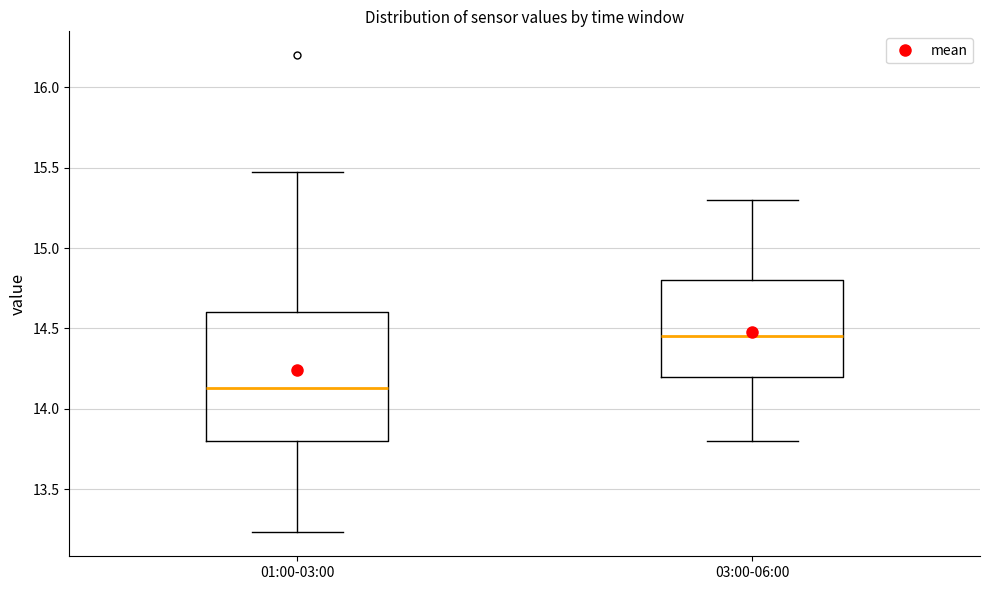

Reading left to right, read every box against the y-axis: the position of its median line, the range the box covers, and the ends of its whiskers. The values are not printed on the chart, so give them approximately, as read against the axis.

01:00-03:00: median 14.15, box 13.80 to 14.60, whiskers 13.25 to 15.45
03:00-06:00: median 14.45, box 14.20 to 14.80, whiskers 13.80 to 15.30